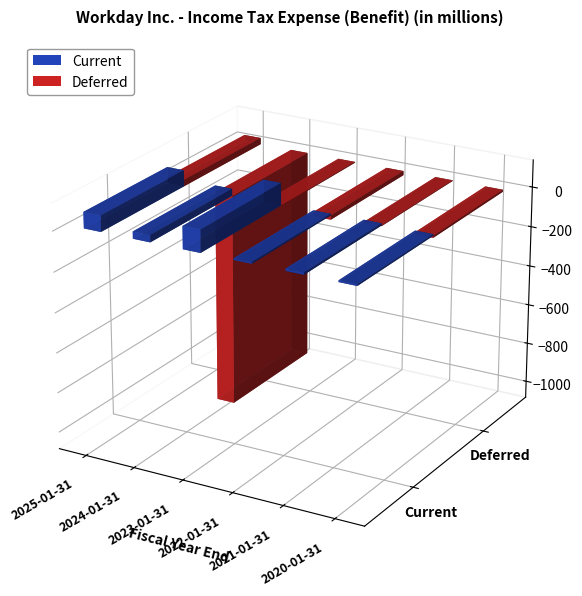

How many groups of bars are there?

6